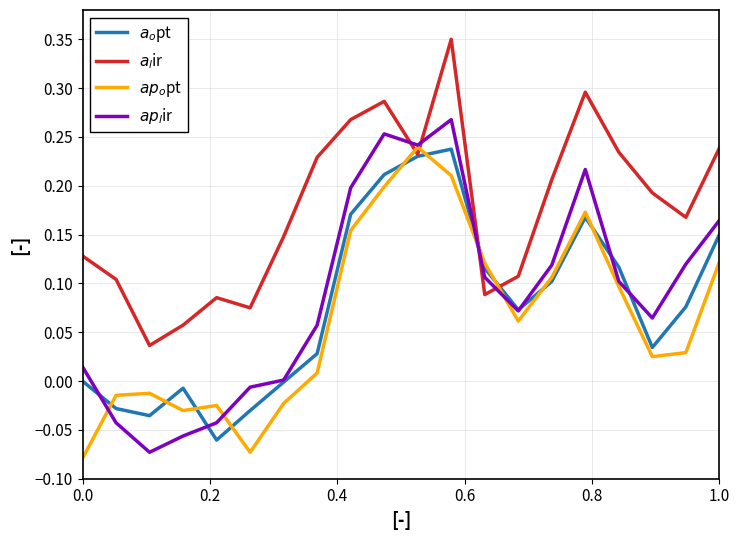

List the series in order of their peak value, highest first.

$a_l$ir, $ap_l$ir, $ap_o$pt, $a_o$pt